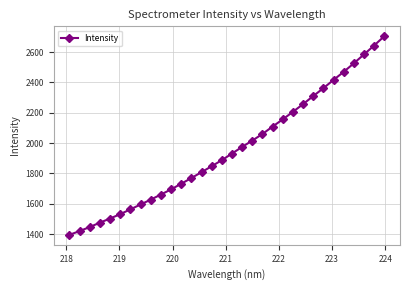

How many values exceed 1931?

16